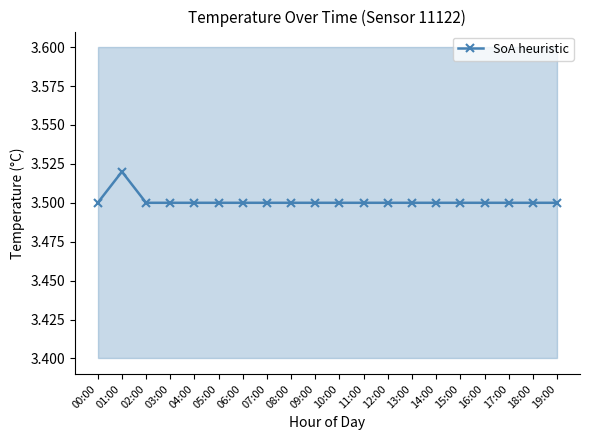

How many data points does each series have?

20